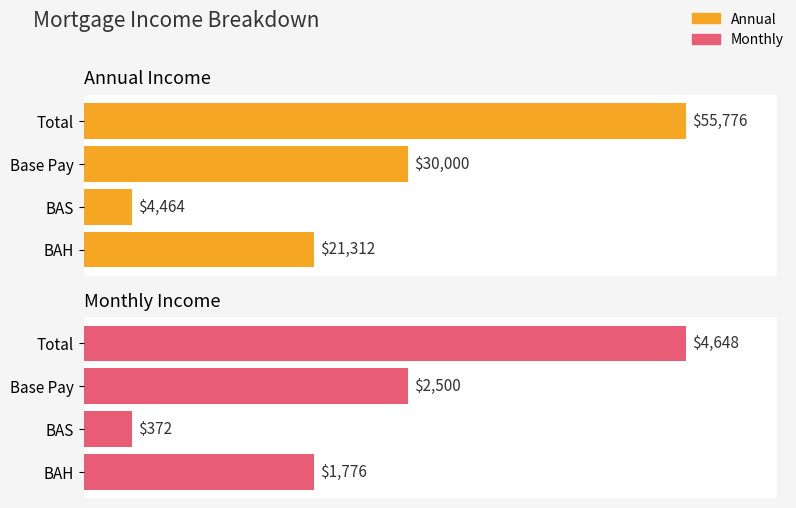

What are all the series names shown in the legend?

Annual, Monthly